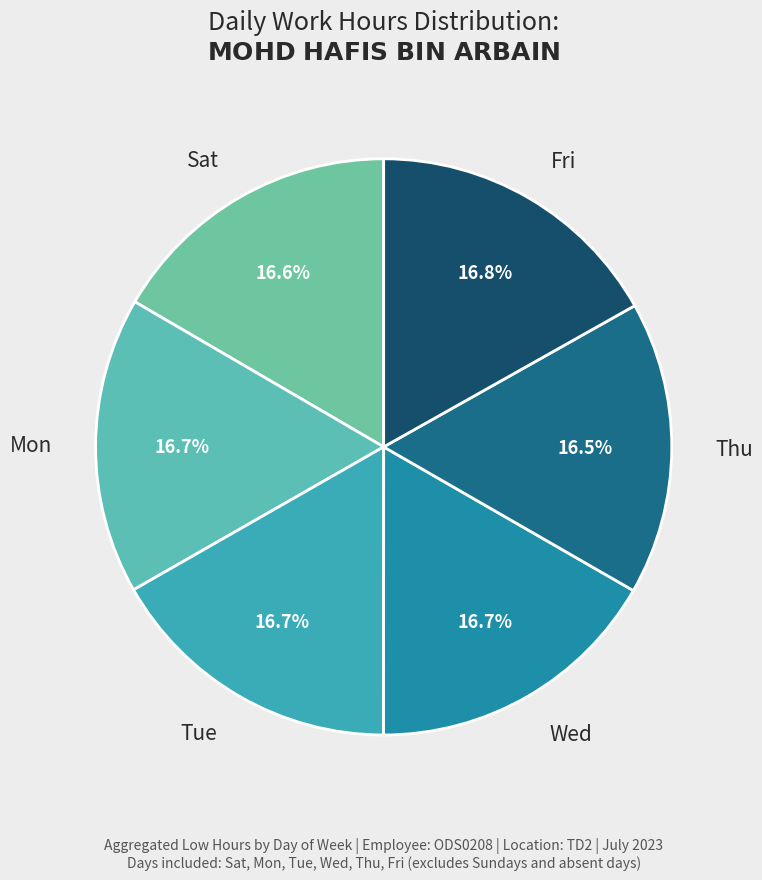

Does Thu represent more than half of the total?

No